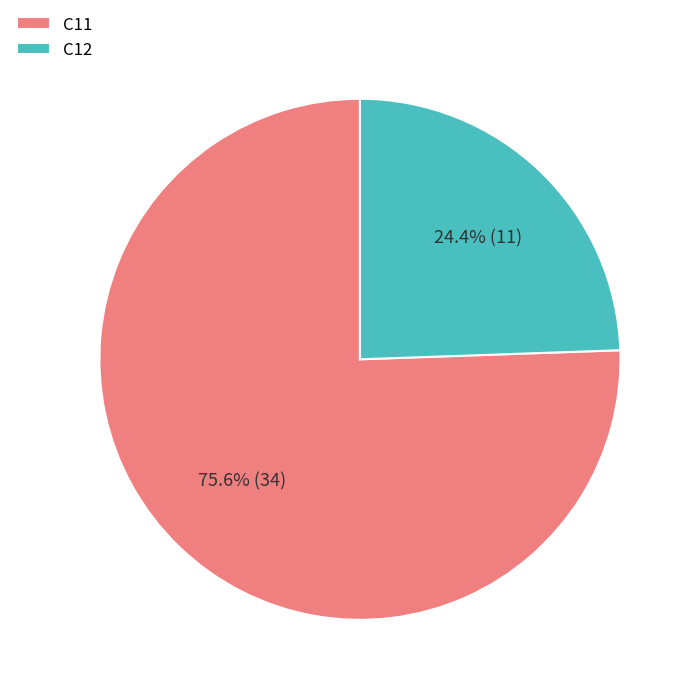

Which slice represents more than half of the pie?

C11